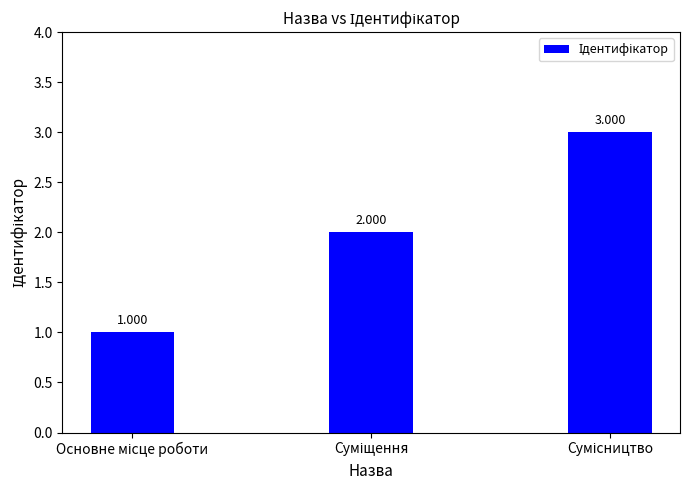

What is the sum of all values?

6